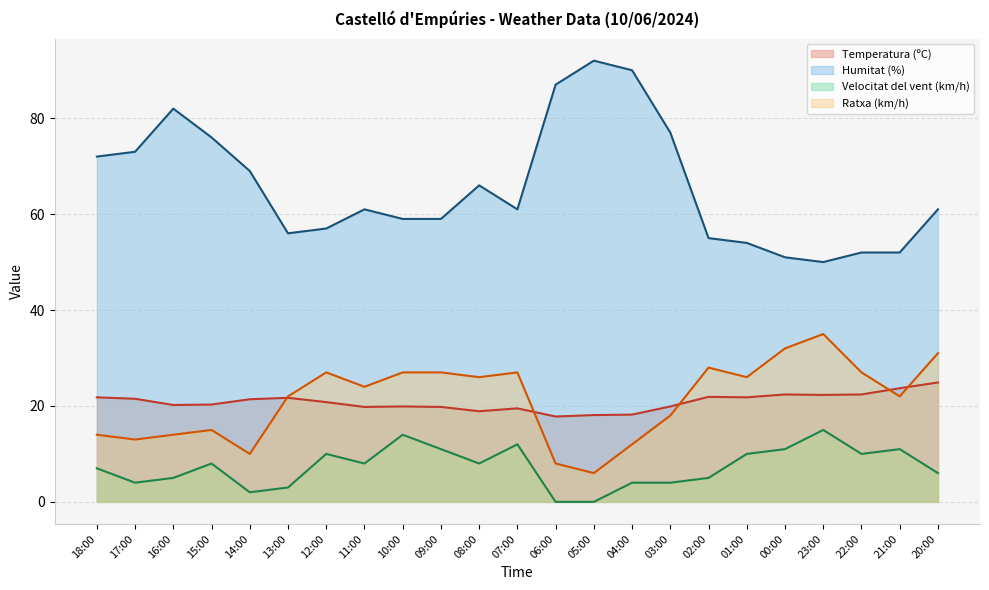

At how many categories does at least one series exceed 64?

10